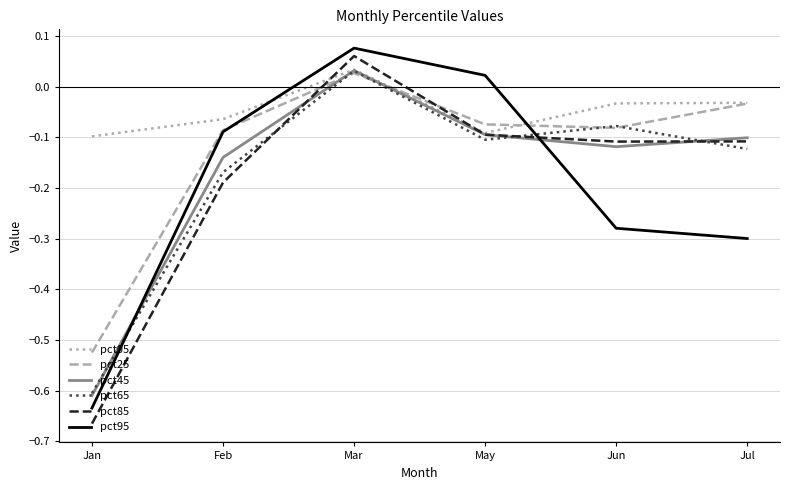

At how many categories does at least one series exceed 0?

2